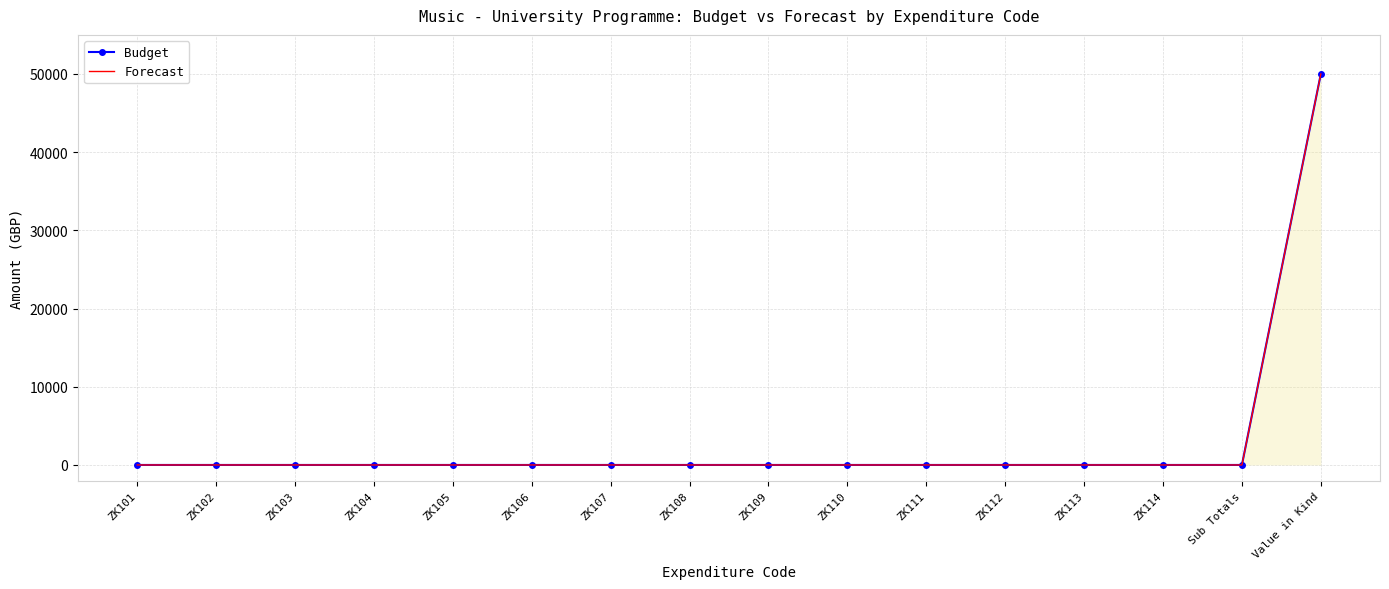

What is the label of the 6th point from the left?

ZK106